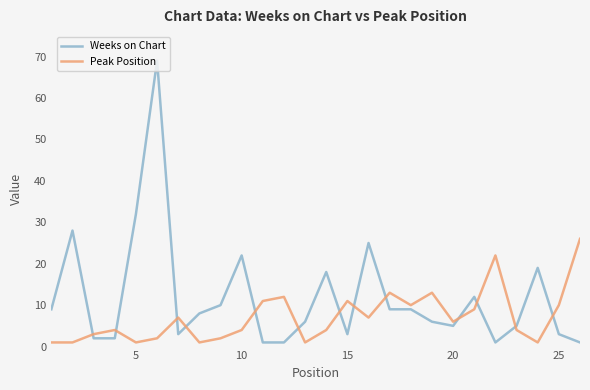

What is the difference between the maximum and minimum values in the Peak Position series?

25